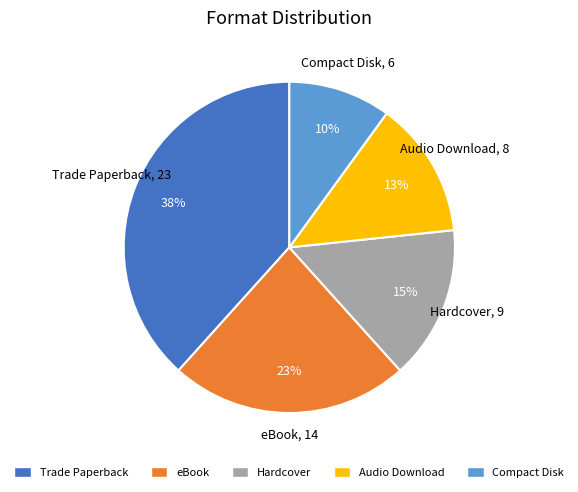

Count the number of slices in the pie.

5